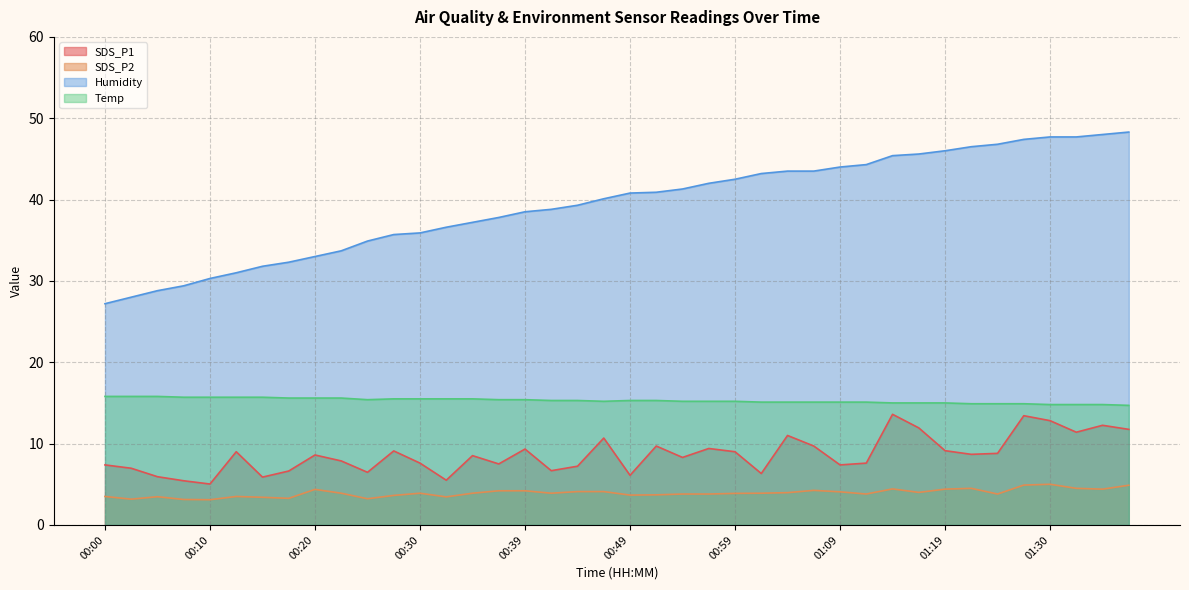

Between 01:30 and 01:32, which series saw the biggest shift?

SDS_P1